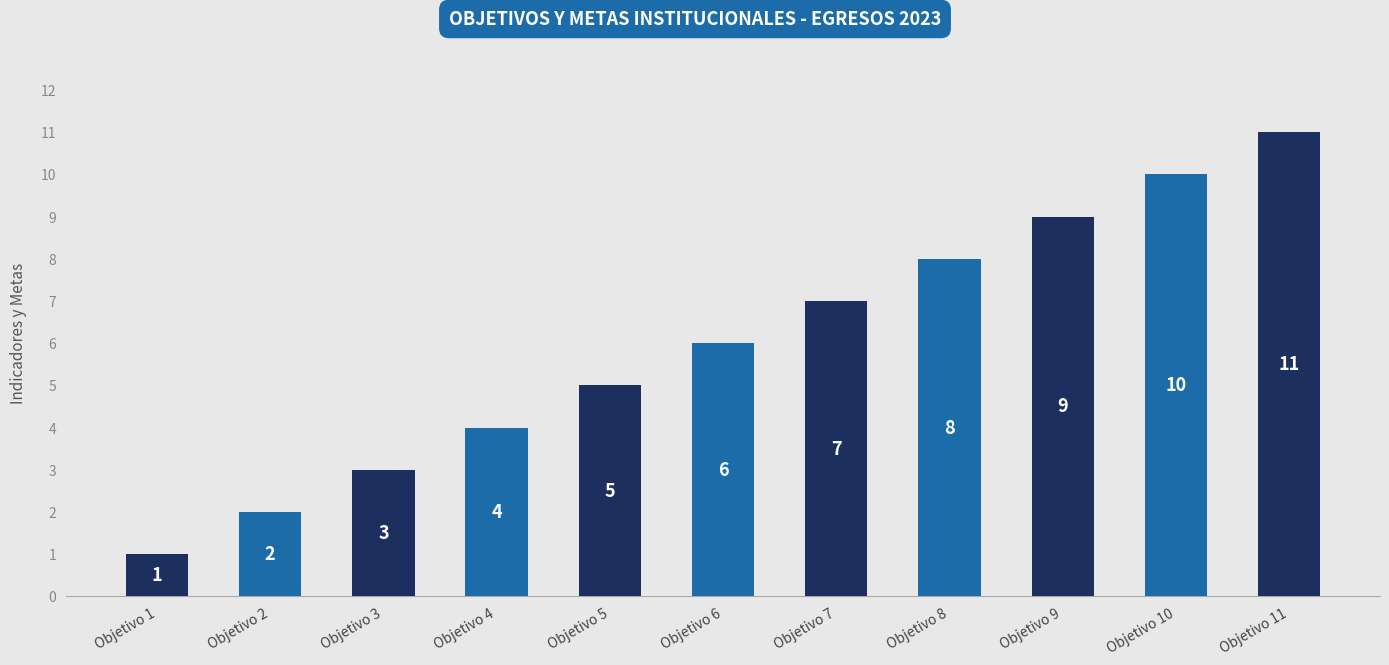

True or false: the data shows 7 at Objetivo 7.

True